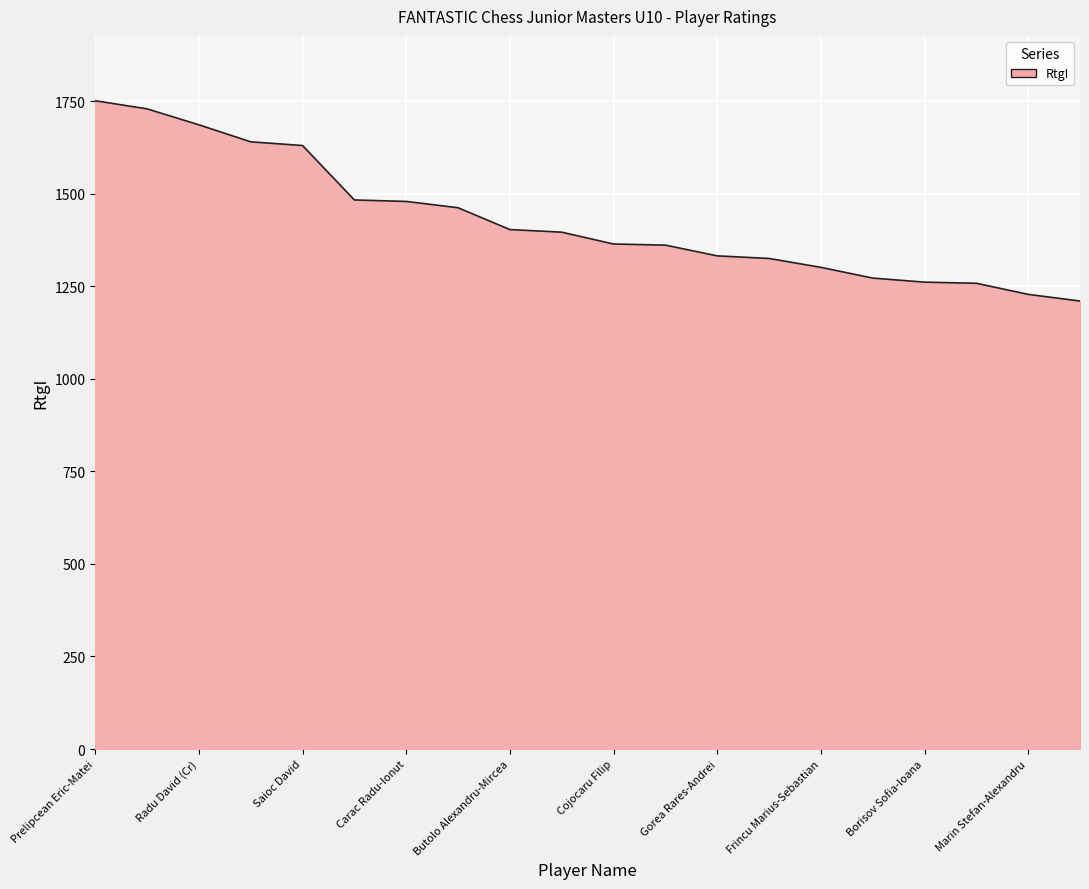

What is the difference between the maximum and minimum values?

541